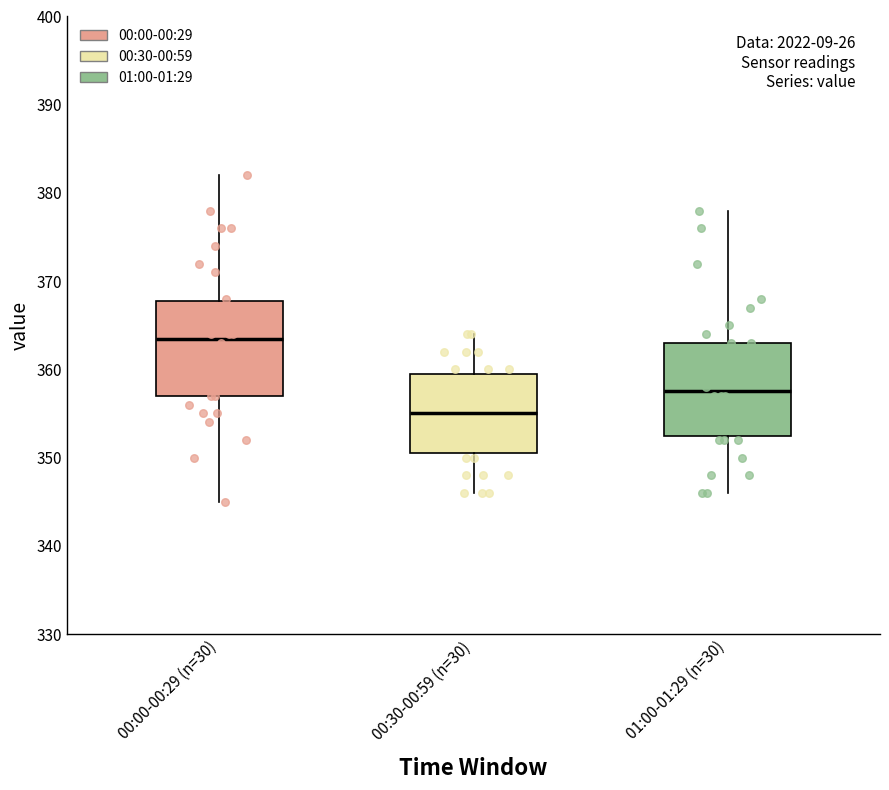

Reading left to right, read every box against the y-axis: the position of its median line, the range the box covers, and the ends of its whiskers. The values are not printed on the chart, so give them approximately, as read against the axis.

00:00-00:29 (n=30): median 364, box 357 to 368, whiskers 345 to 382
00:30-00:59 (n=30): median 355, box 351 to 360, whiskers 346 to 364
01:00-01:29 (n=30): median 358, box 353 to 363, whiskers 346 to 378